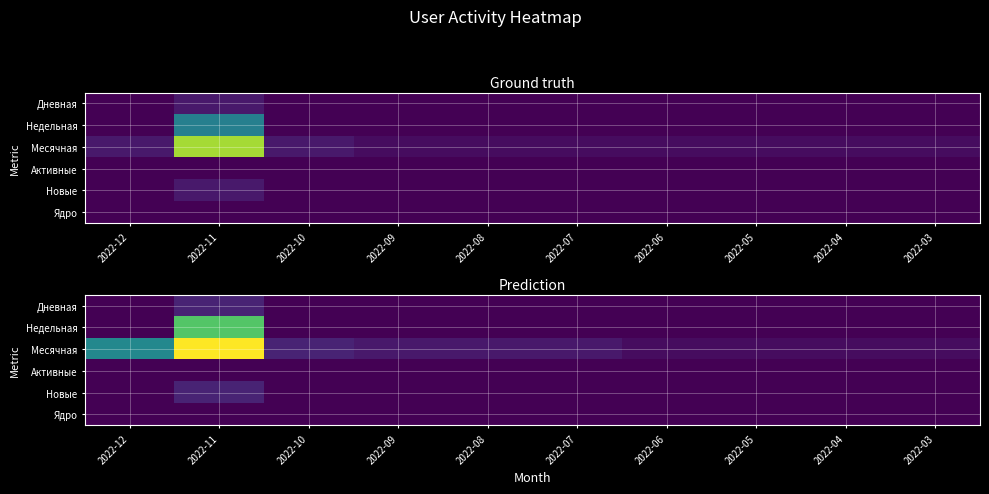

The value of Дневная at 2022-07 is 1. True or false?

False